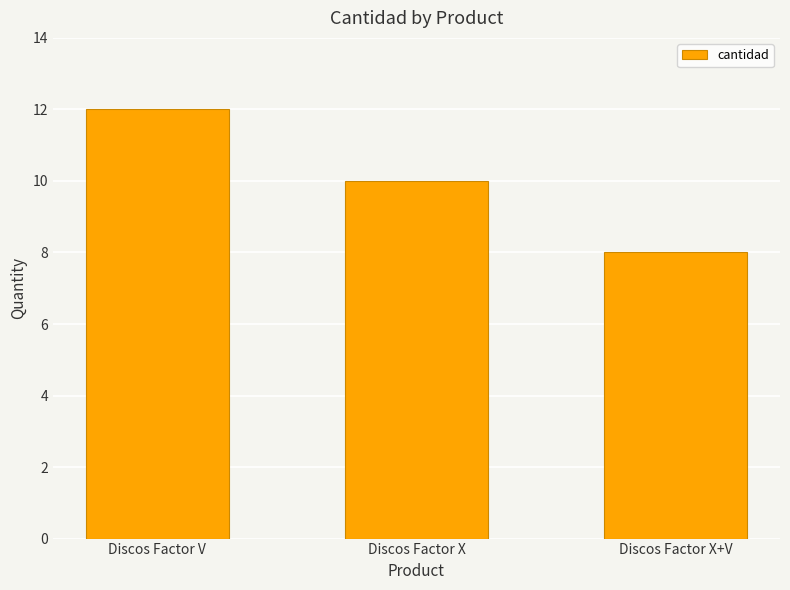

What is the label of the 1st bar from the right?

Discos Factor X+V